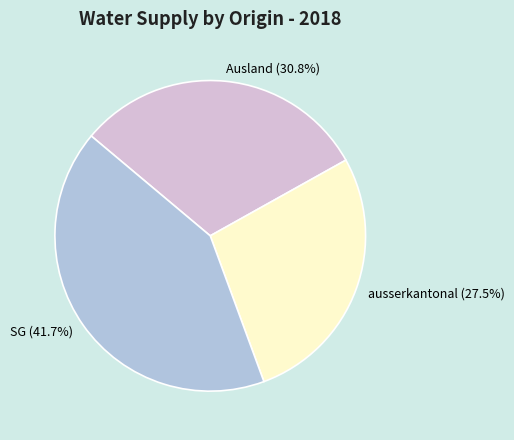

Does any single category account for the majority?

No